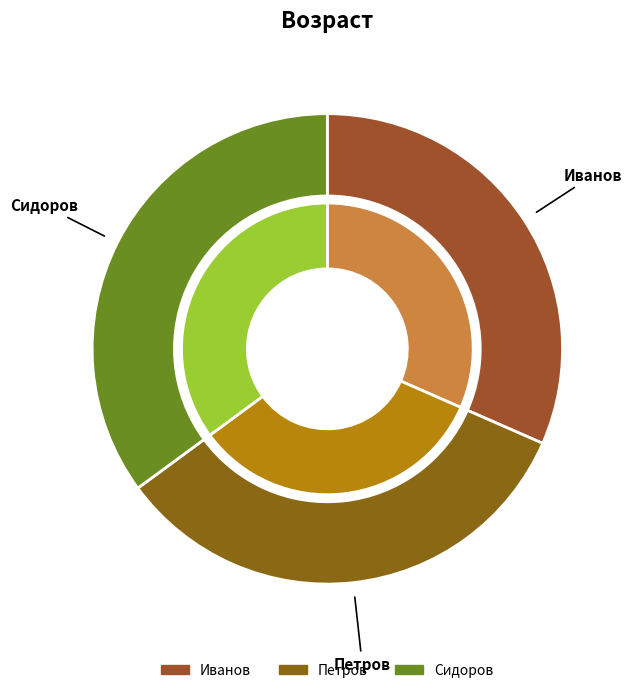

What portion of the pie excludes Сидоров?

64.9%